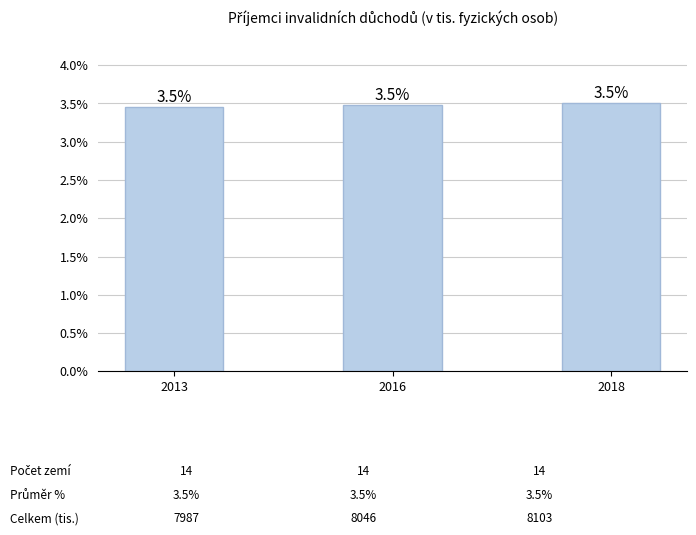

What is the average value?

3.5